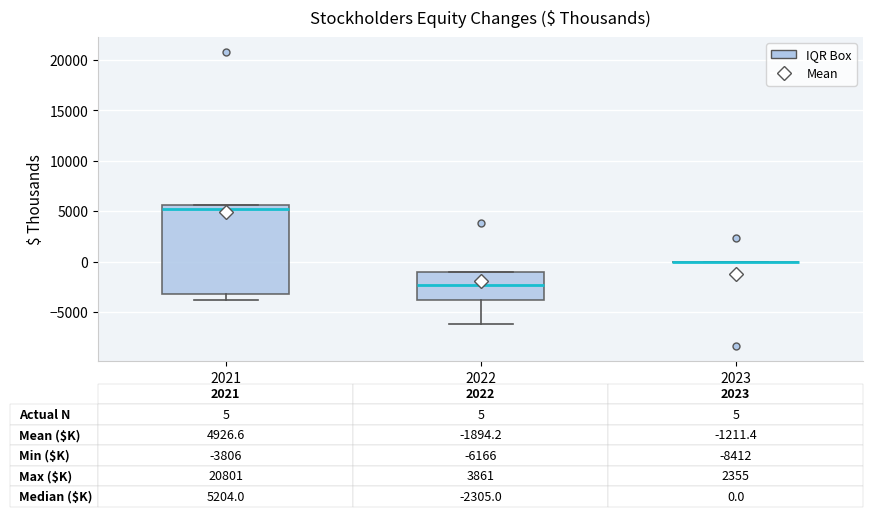

Comparing the boxes themselves (not the whiskers), which one is the tallest?

2021